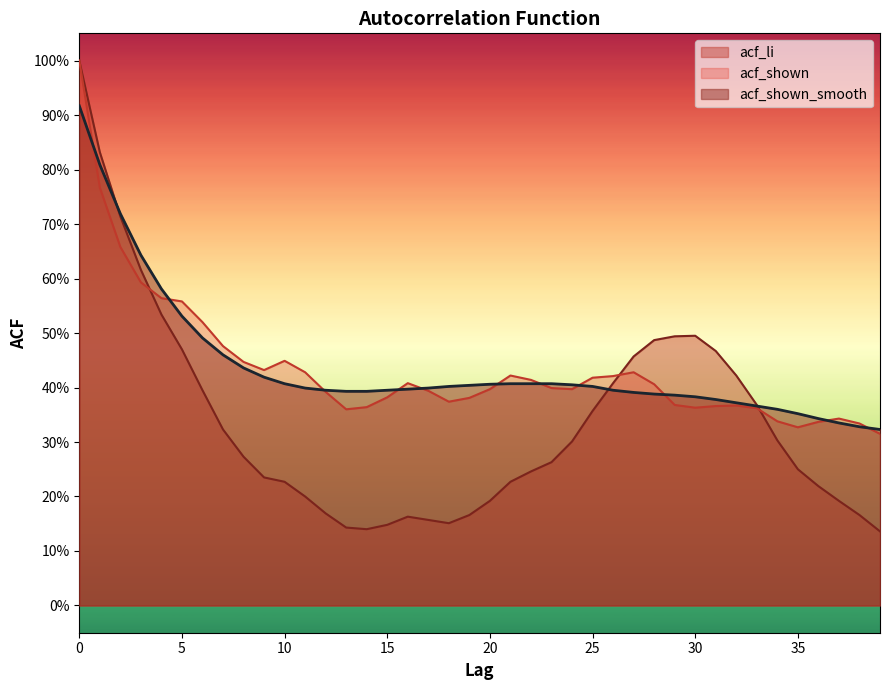

How many lines are shown in the chart?

3